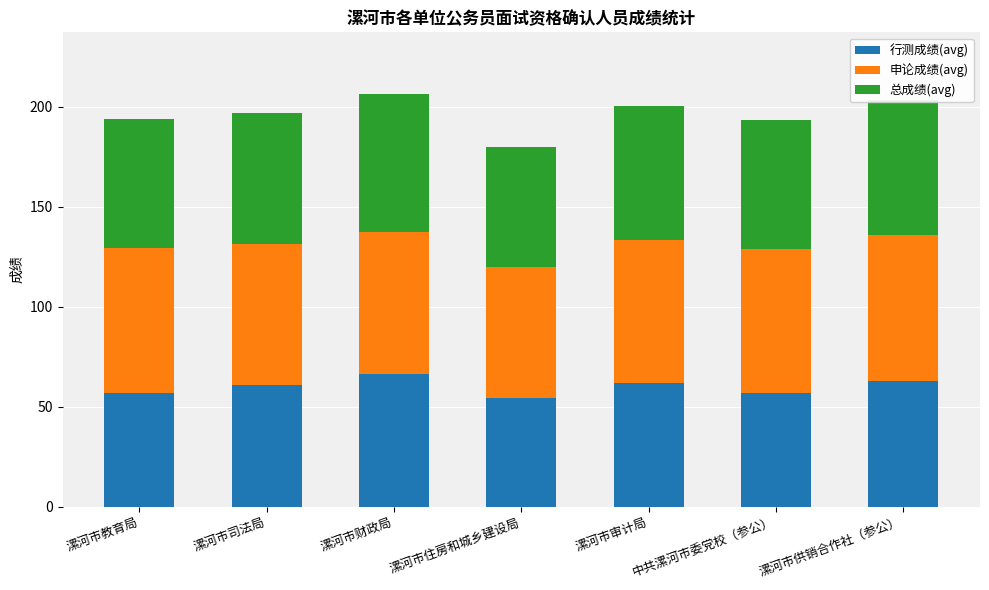

True or false: 行测成绩(avg) has a value of 80.2 at 漯河市司法局.

False